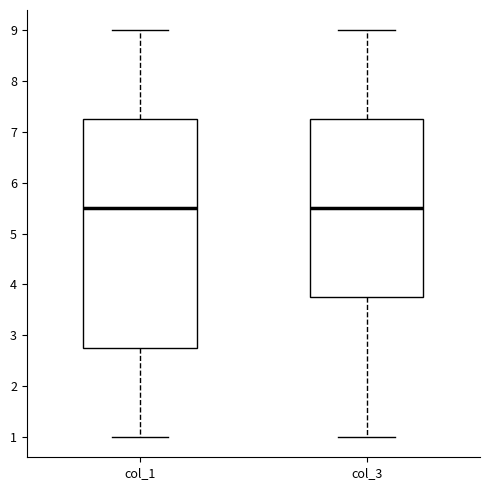

Reading left to right, transcribe this box plot: for each box, give where its median line is, the range the box spans, and where its two whiskers end, as read against the y-axis. The values are not printed on the chart, so give them approximately, as read against the axis.

col_1: median 5.5, box 2.8 to 7.3, whiskers 1.0 to 9.0
col_3: median 5.5, box 3.8 to 7.3, whiskers 1.0 to 9.0